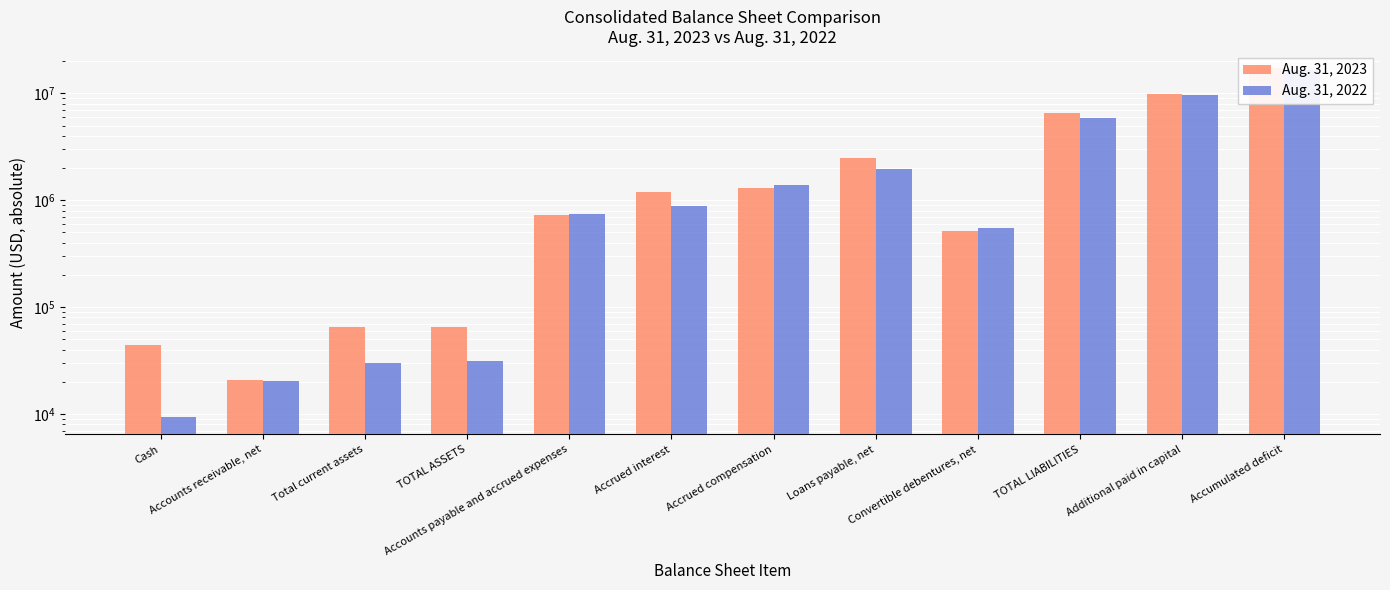

What is the total value across all series at Accrued interest?

2080095